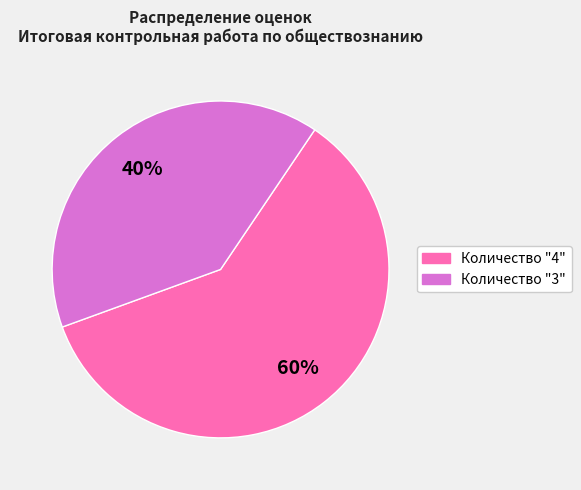

To the nearest percent, what is the average slice percentage?

50%